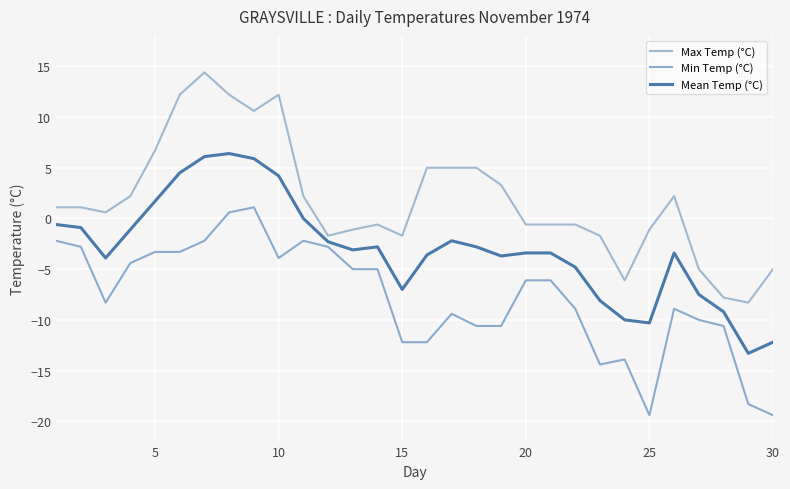

What is the difference between the maximum and minimum values in the Min Temp (°C) series?

20.5